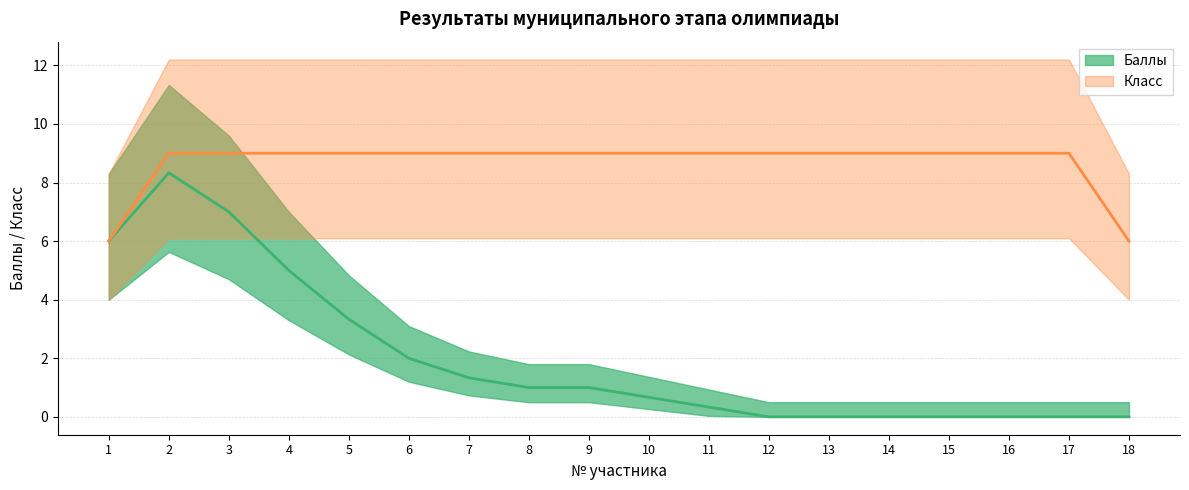

Is this an area chart (filled region under the line)?

No